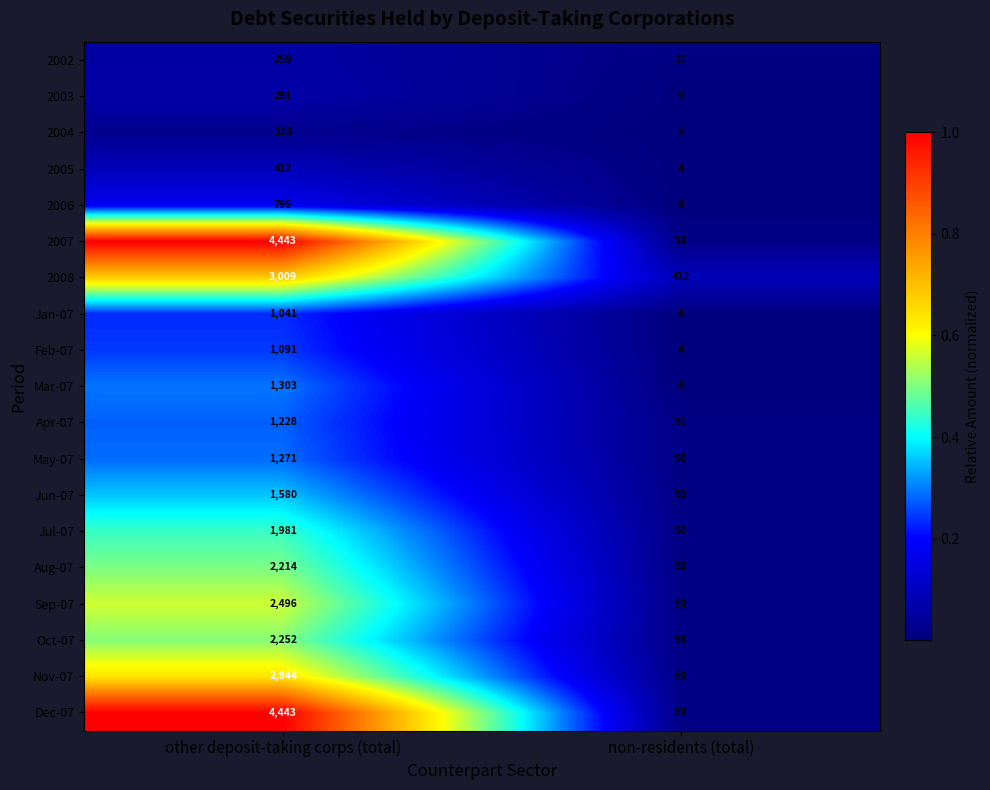

What is the sum of all 2006 values?

799